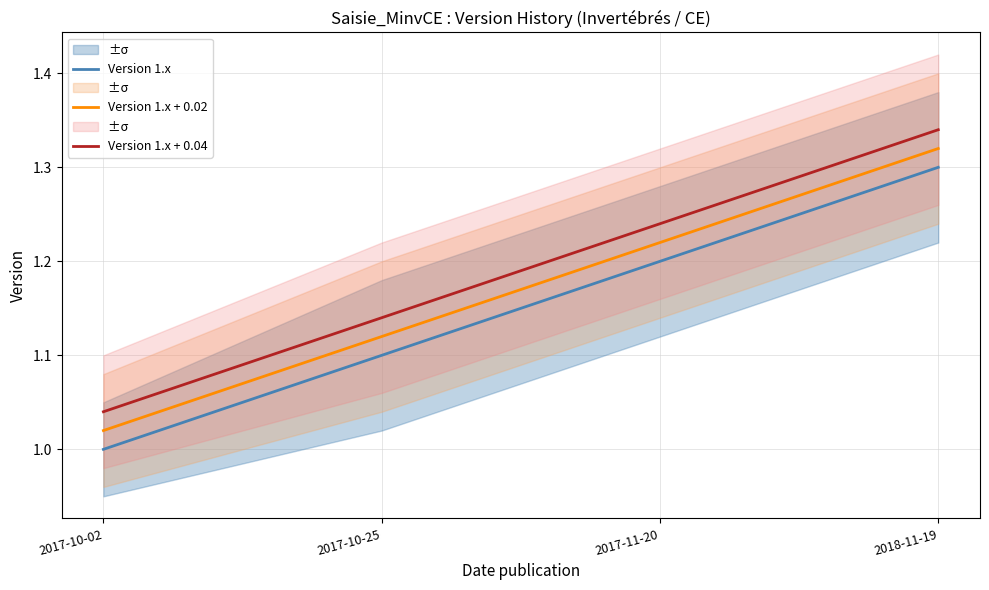

Does the chart display data point markers on the line(s)?

No